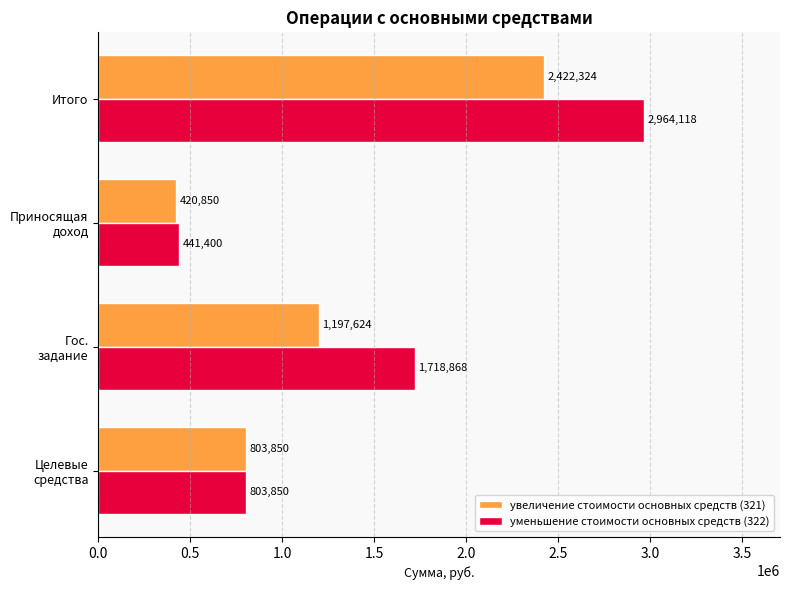

Which series has the largest range (max minus min)?

уменьшение стоимости основных средств (322)